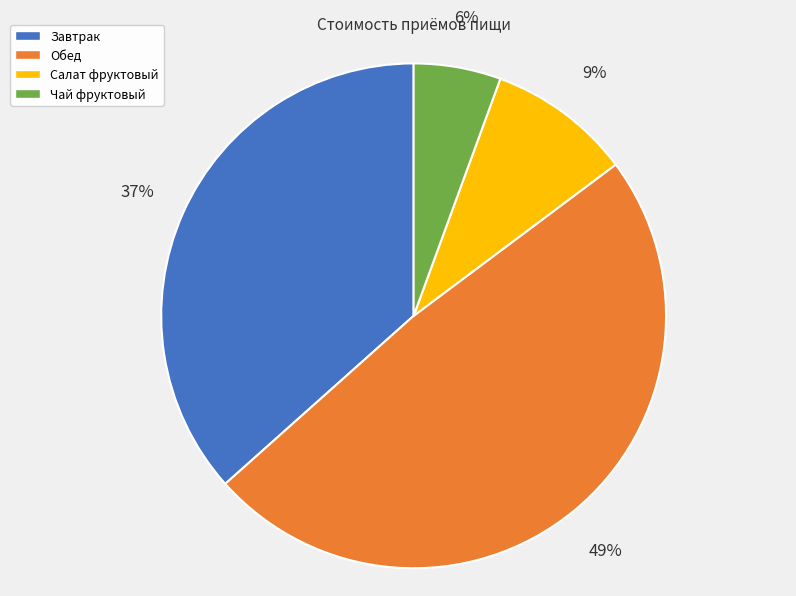

True or false: Обед accounts for 38% of the total.

False